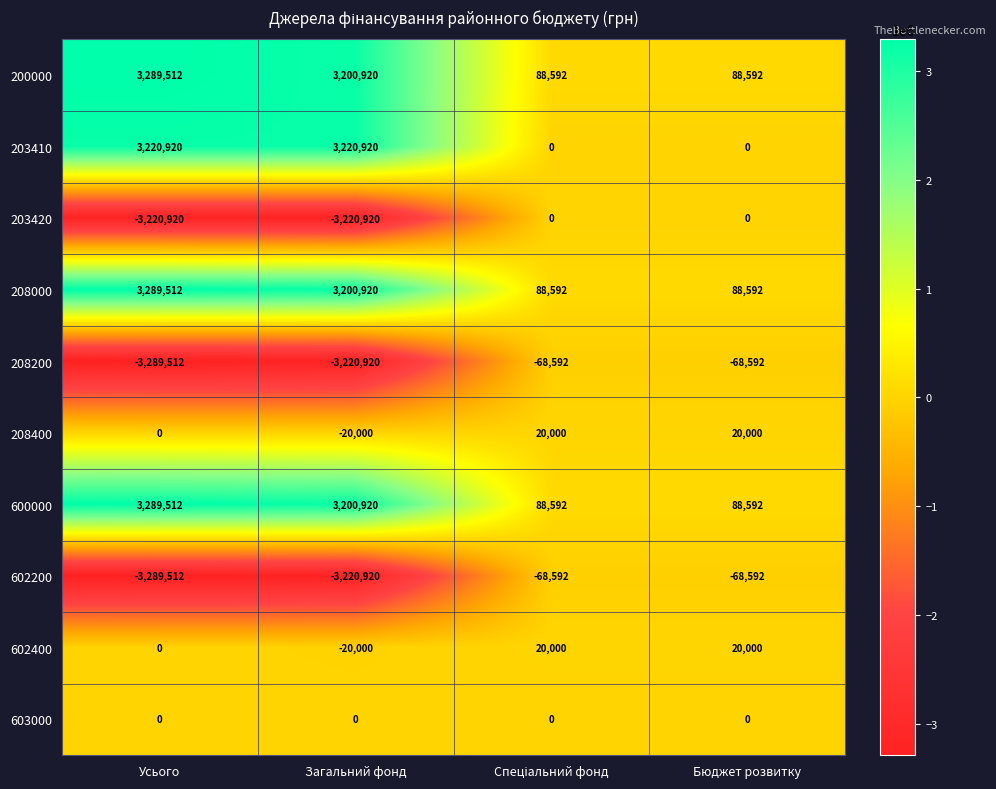

What is the spread (max minus min) of values at Бюджет розвитку?

157184